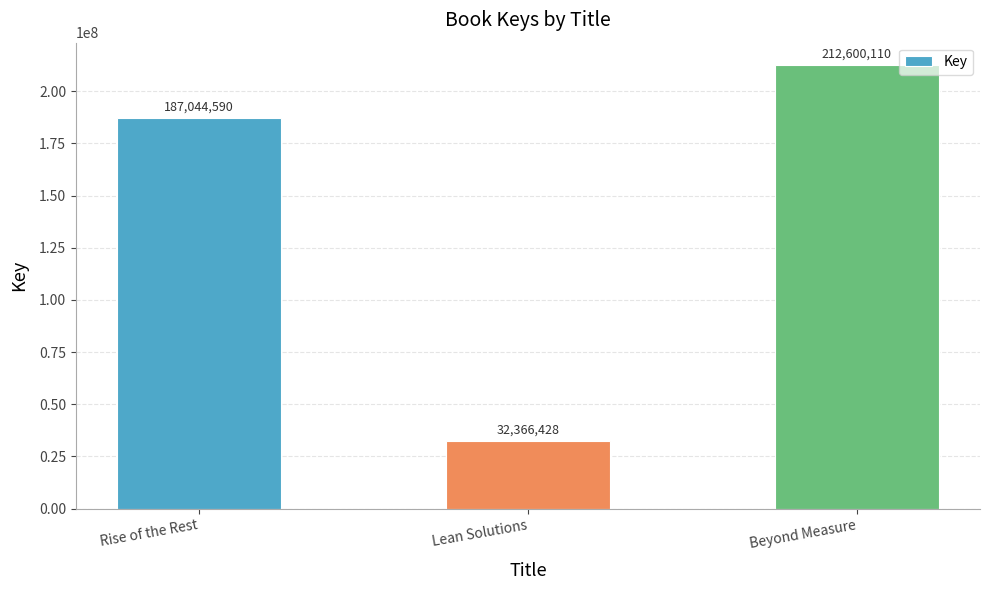

Count the number of data series in this chart.

1